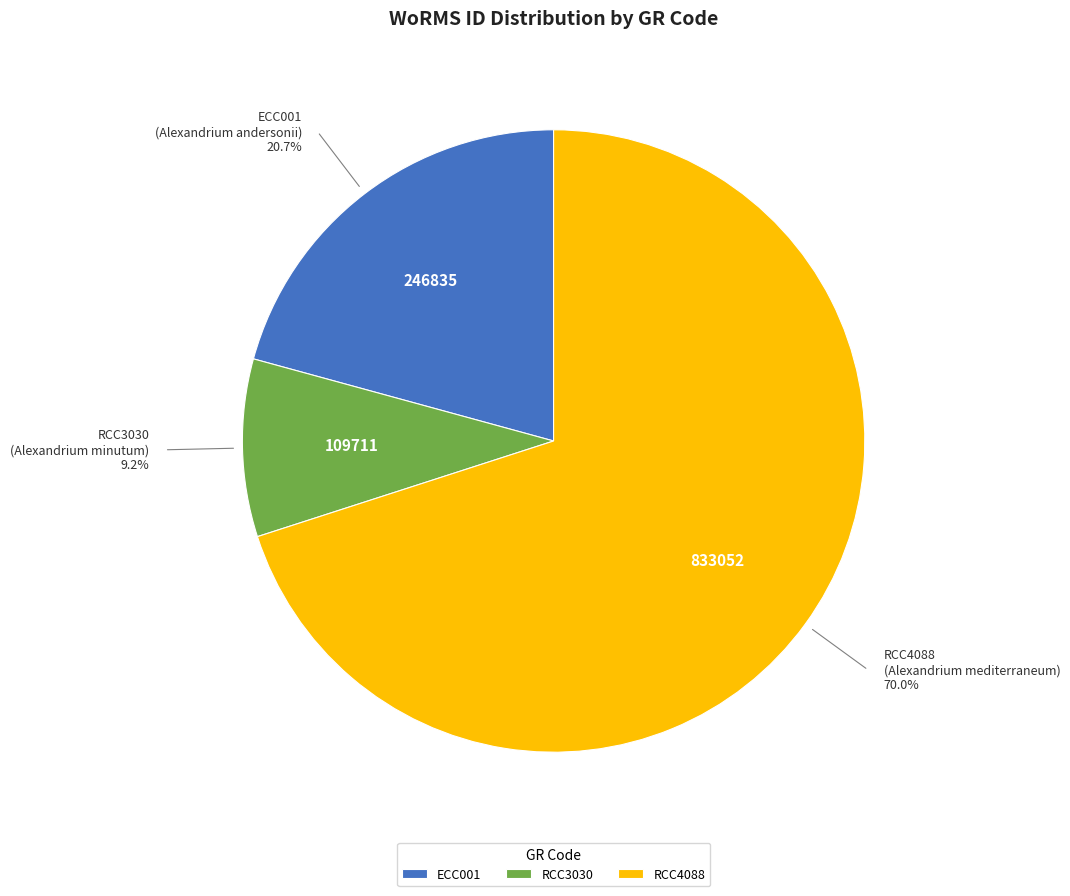

Combined, what portion of the pie is RCC4088 and ECC001?

90.8%